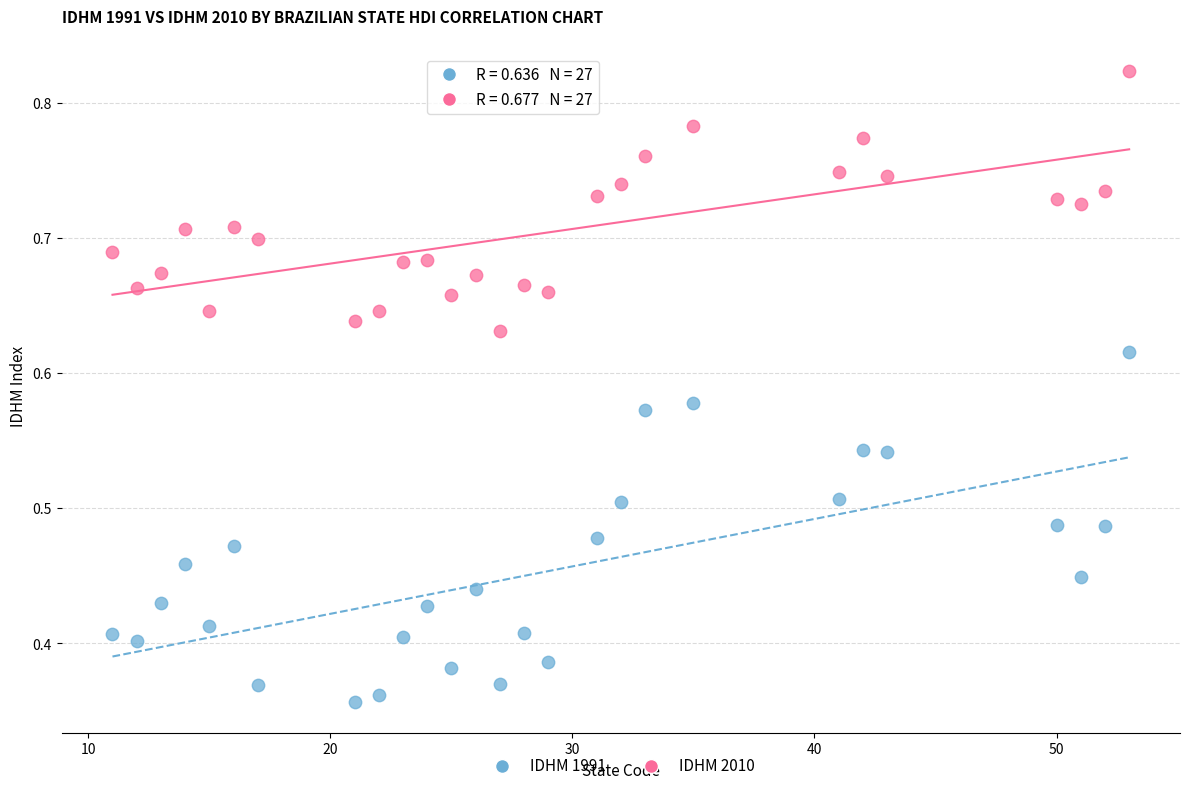

Across all data points, what is the range of X values (max minus min)?

42.0